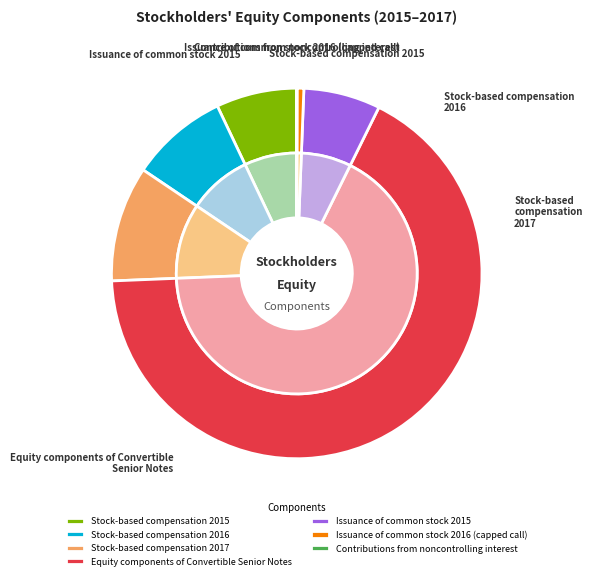

Rank the categories by value from highest to lowest.

Equity components of Convertible Senior Notes, Stock-based compensation 2017, Stock-based compensation 2016, Stock-based compensation 2015, Issuance of common stock 2015, Issuance of common stock 2016 (capped call), Contributions from noncontrolling interest